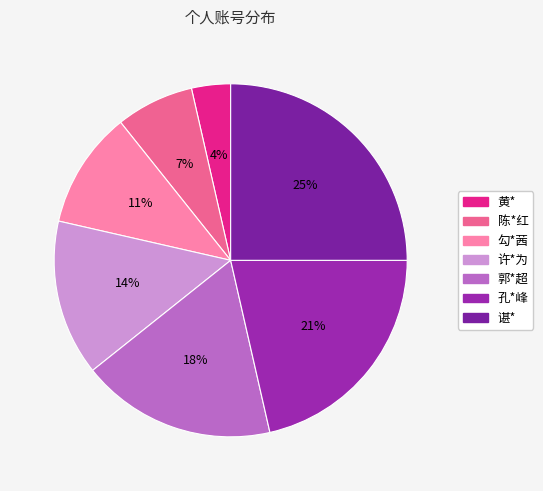

Combined, do 郭*超 and 许*为 account for over 50%?

No